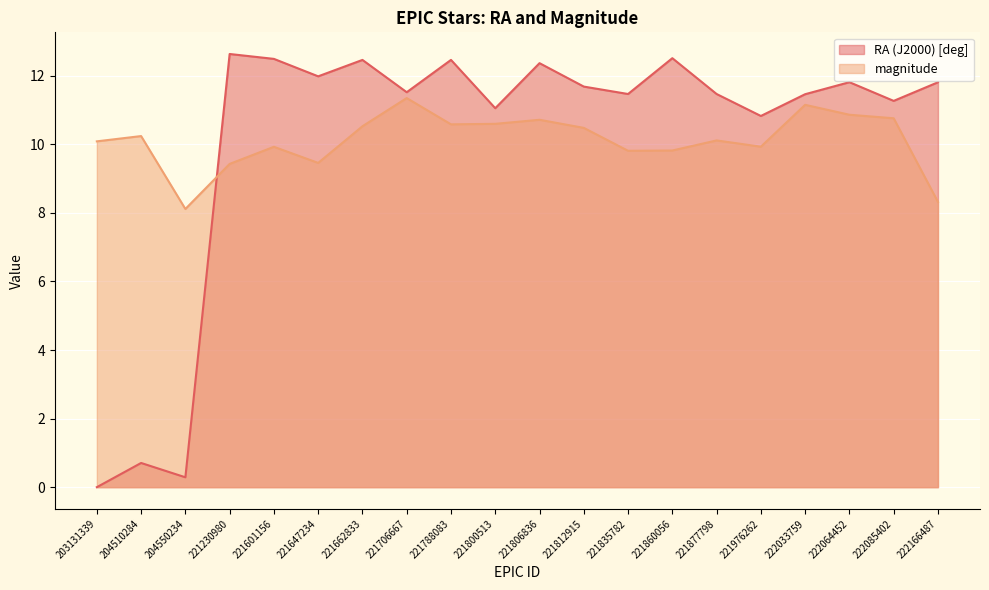

How many lines are shown in the chart?

2